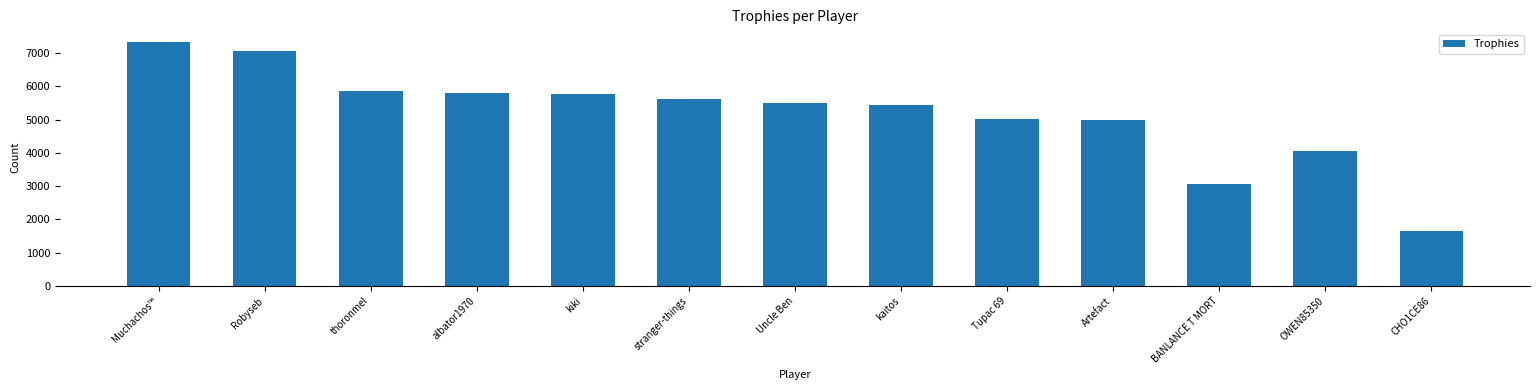

Which has a higher value, albator1970 or Muchachos™?

Muchachos™